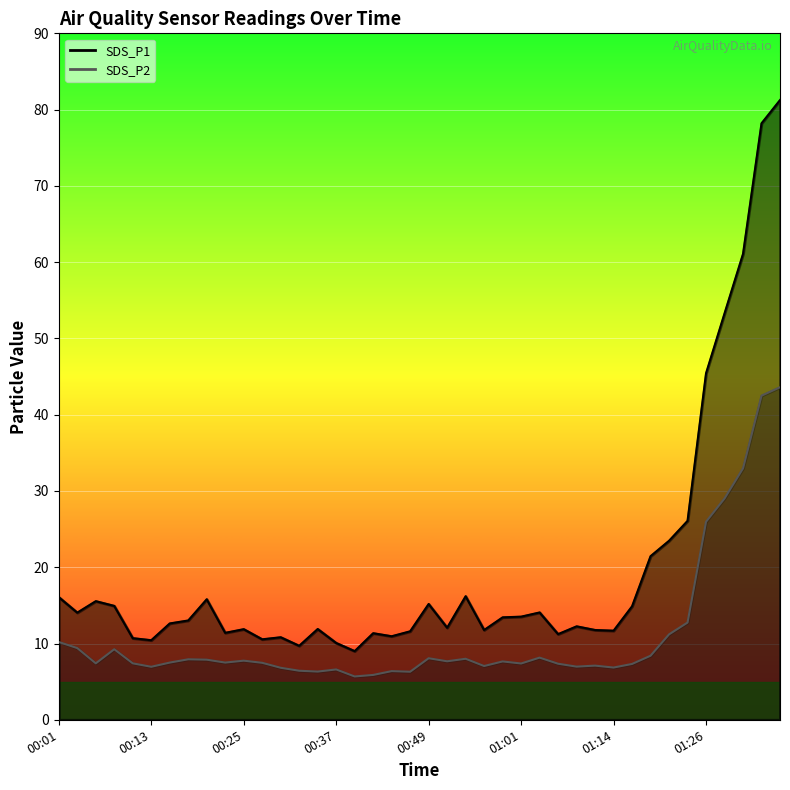

What is the value of the SDS_P1 point at the 20th from the left?

11.6